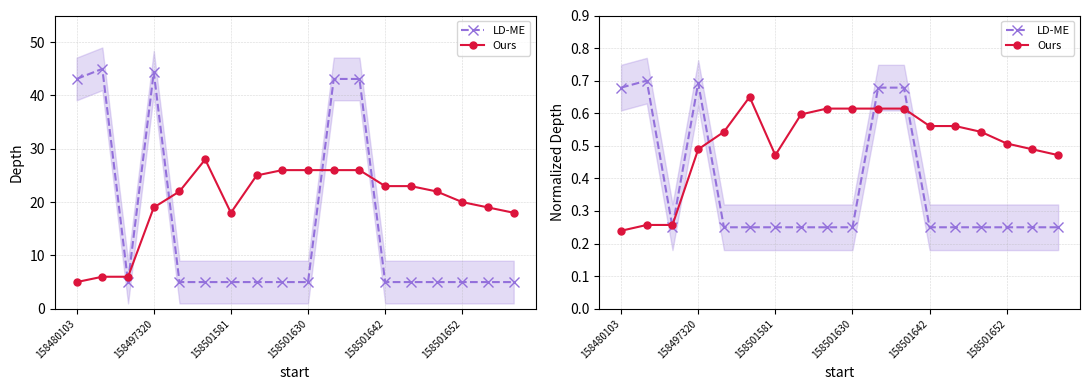

Reading left to right, extract all data points from this chart.

LD-ME: 0.7	0.7	0.2	0.7	0.3	0.3	0.3	0.3	0.3	0.3	0.7	0.7	0.3	0.3	0.3	0.3	0.3	0.3
Ours: 0.2	0.3	0.3	0.5	0.5	0.7	0.5	0.6	0.6	0.6	0.6	0.6	0.6	0.6	0.5	0.5	0.5	0.5